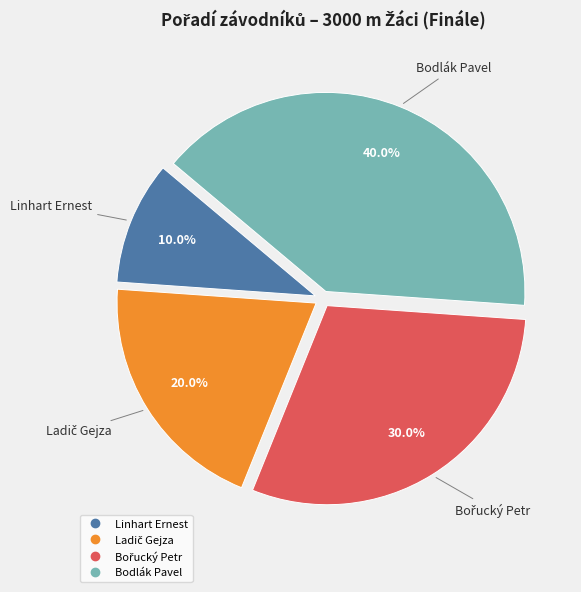

Does Bodlák Pavel account for over 50% of the chart?

No